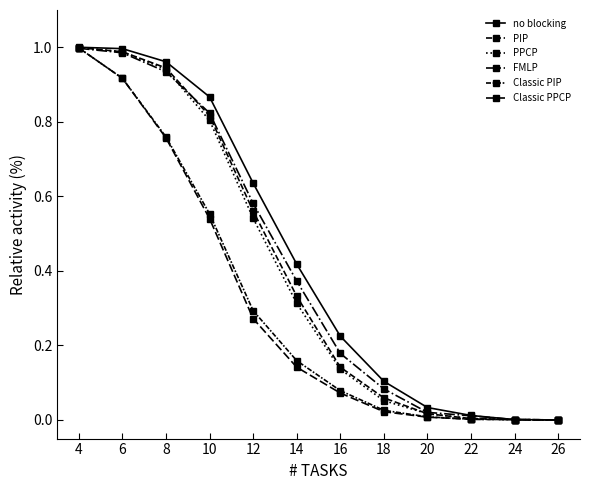

Which category has the highest value in the PIP series?

4